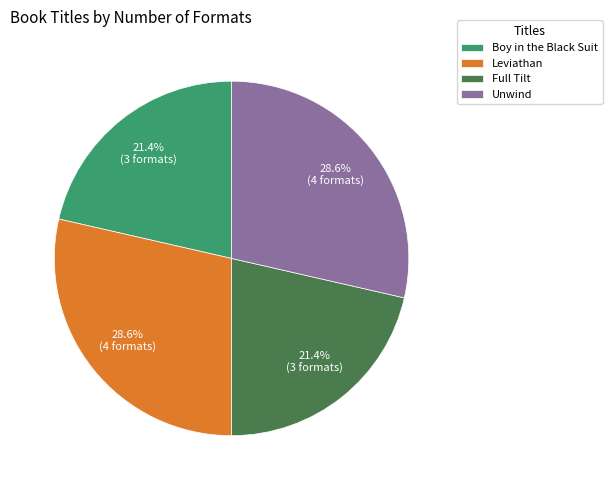

Does any single category account for the majority?

No